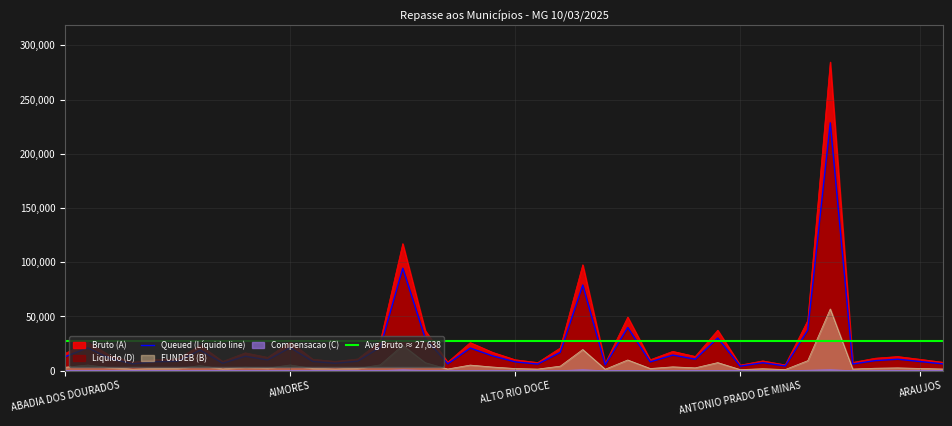

Which has a higher value, ALBERTINA or ALAGOA?

ALBERTINA